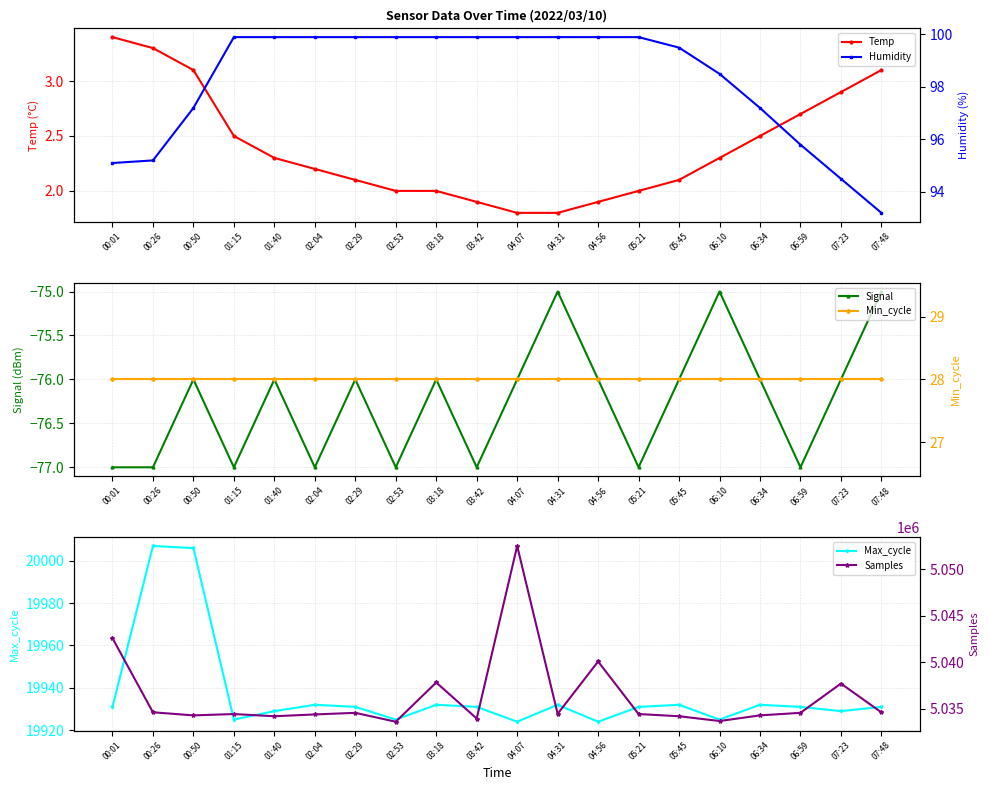

What is the average value of the Min_cycle series?

28.0